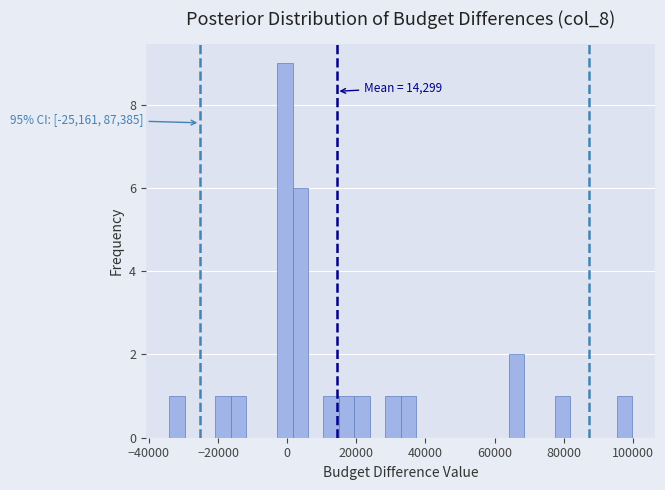

Around what value on the x-axis is the tallest bar? Give the approximate position of its centre, as read against the axis.

0